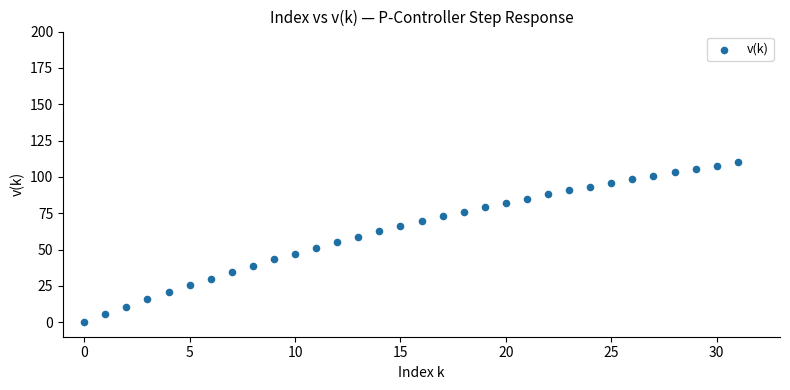

How many points are shown in the scatter plot?

32